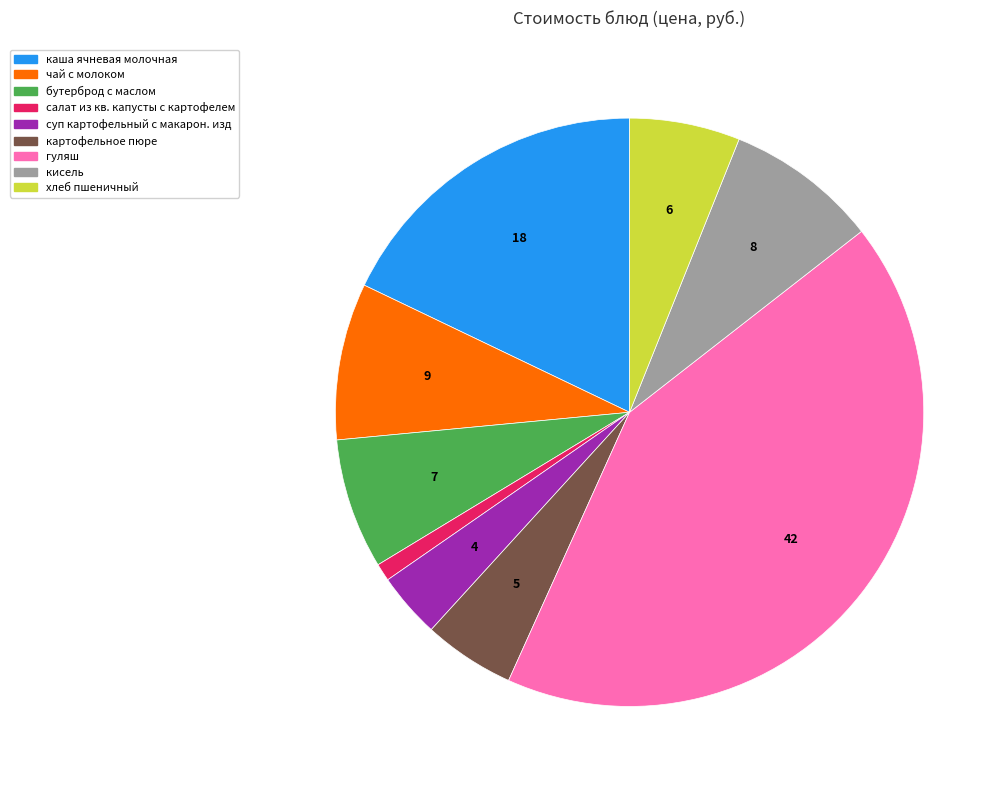

Which slice is the smallest?

салат из кв. капусты с картофелем